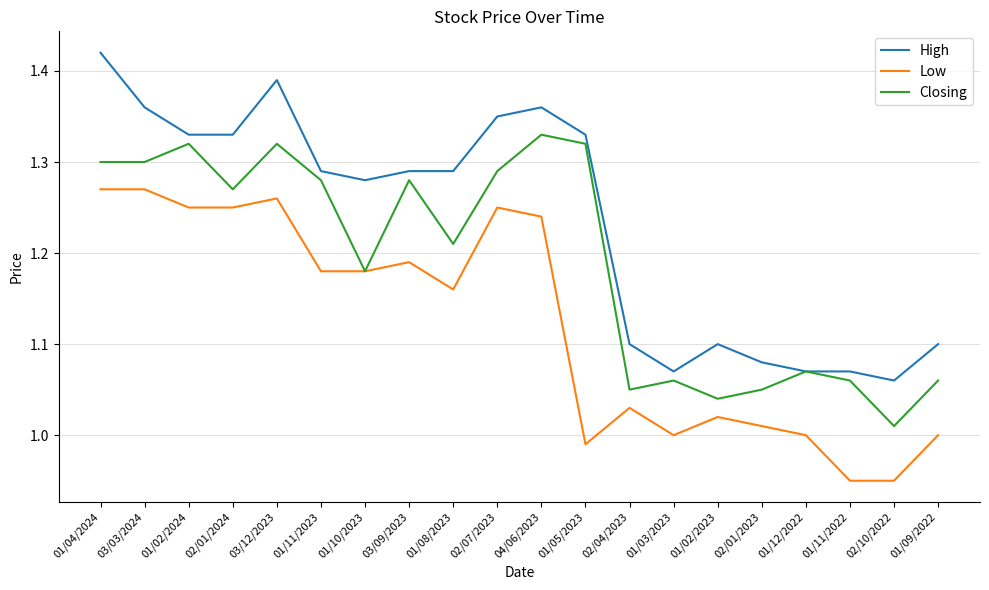

What is the sum of all High values?

24.7